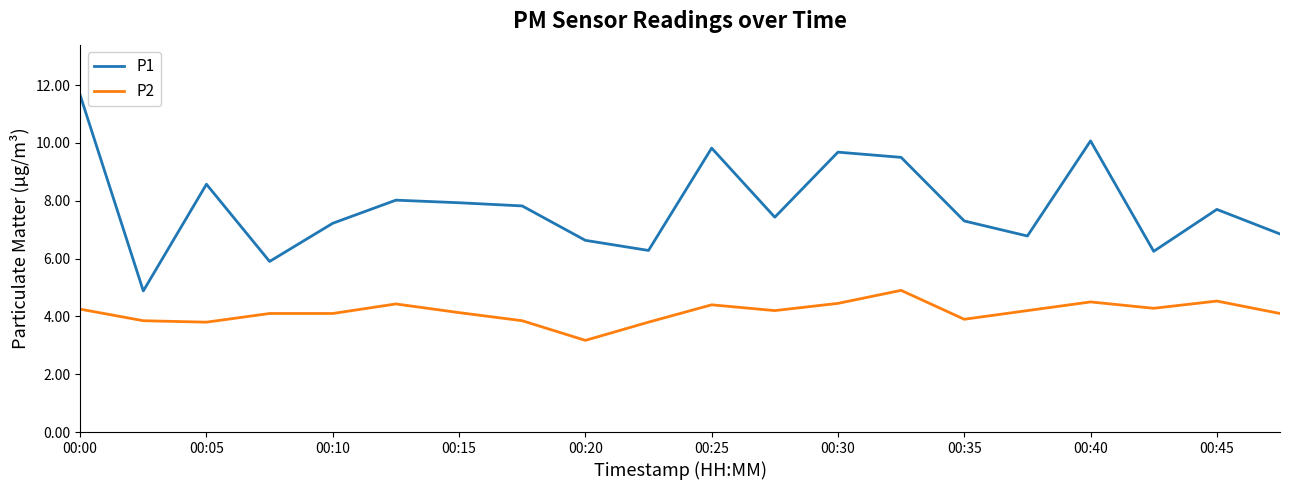

True or false: P1 has more than 2 interior local peaks.

True